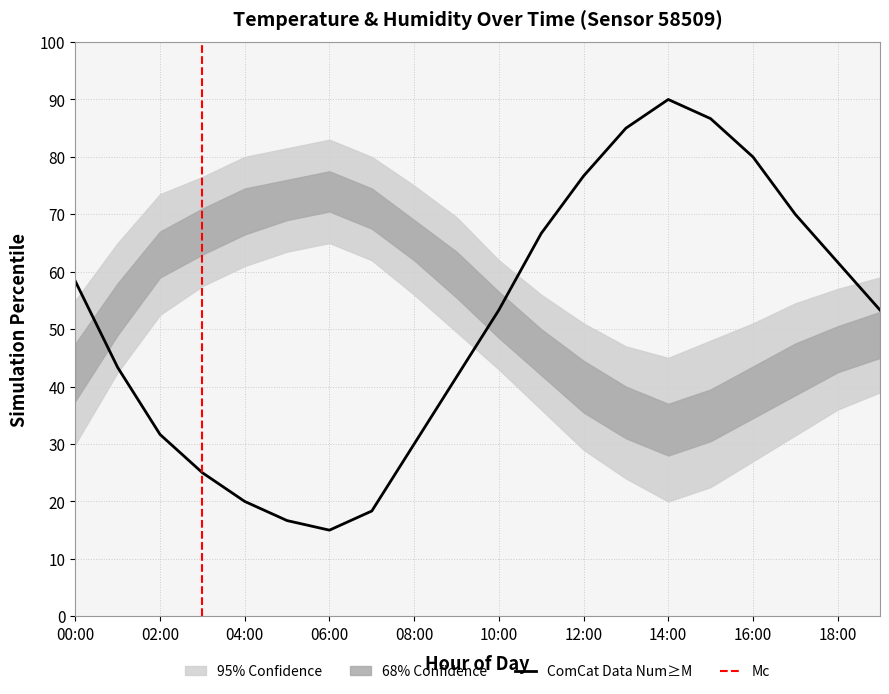

Rank the categories by value from highest to lowest.

14:00, 15:00, 13:00, 16:00, 12:00, 17:00, 11:00, 18:00, 00:00, 10:00, 19:00, 01:00, 09:00, 02:00, 08:00, 03:00, 04:00, 07:00, 05:00, 06:00